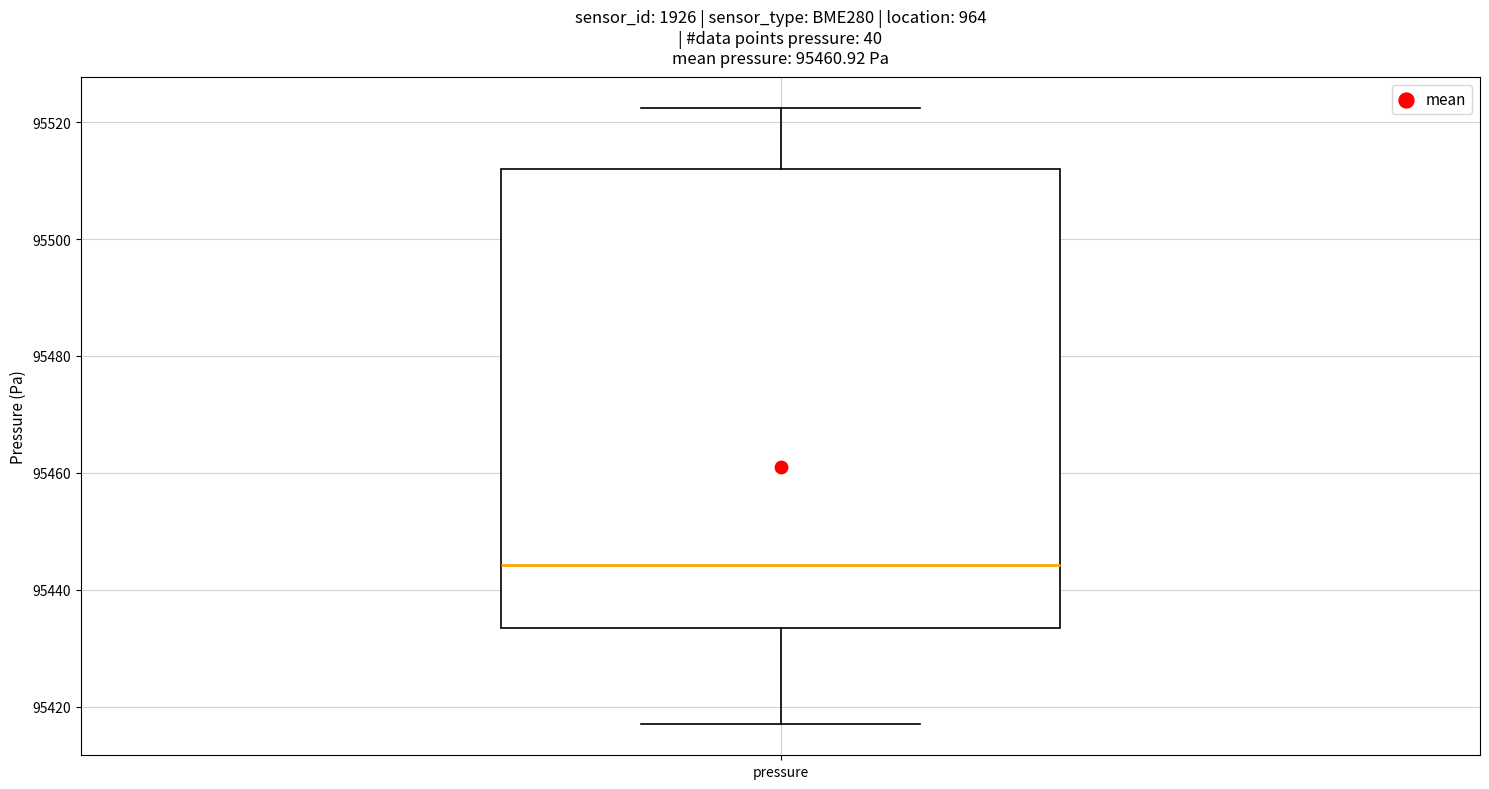

Where does the median line of the box for pressure sit on the y-axis? The values are not printed on the chart, so give them approximately, as read against the axis.

95444